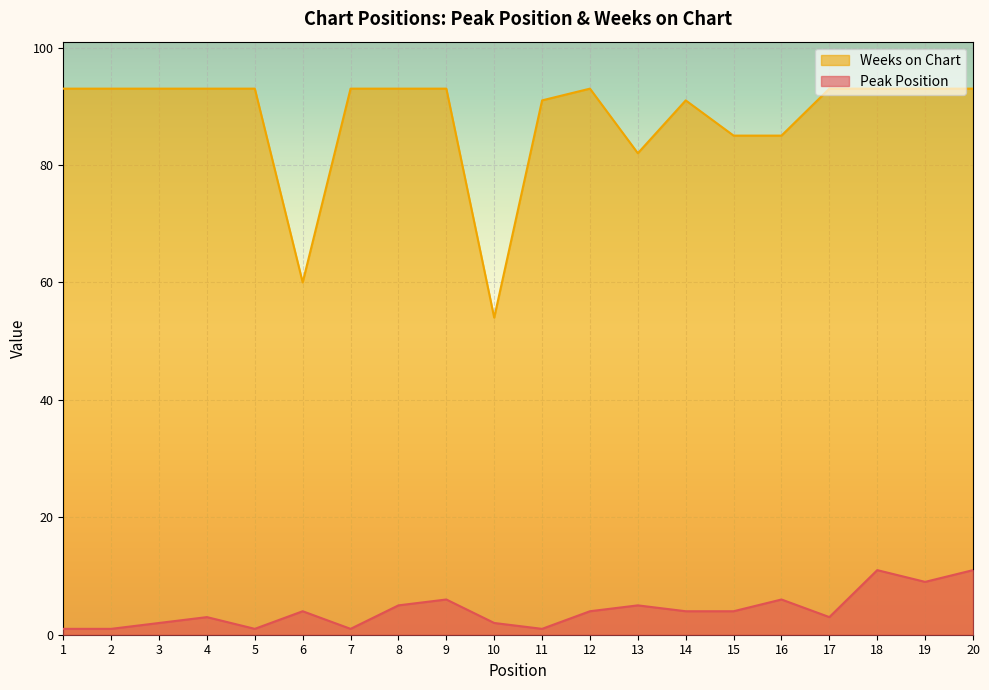

At which category is the sum across all series the highest?

18